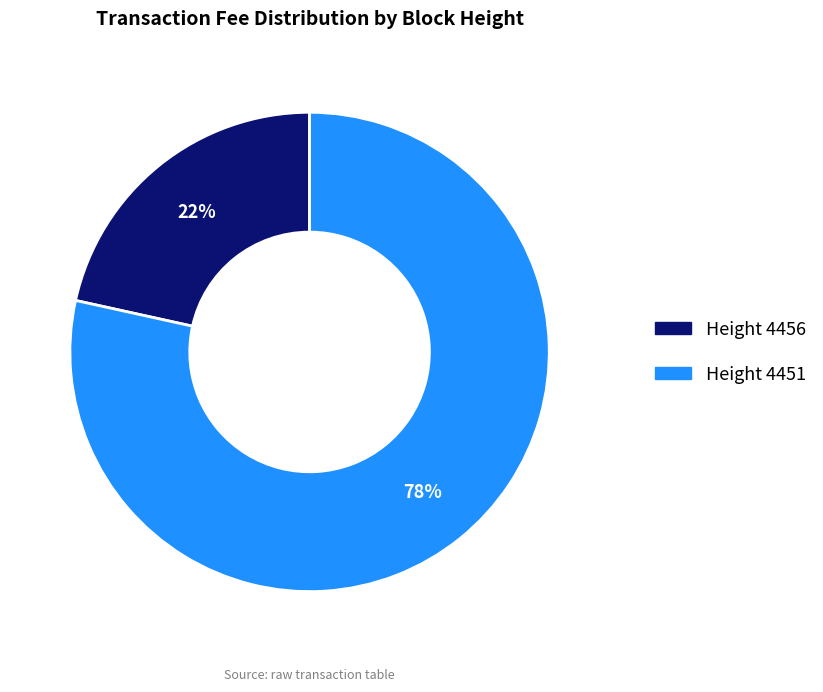

To the nearest percent, what is the average slice percentage?

50%